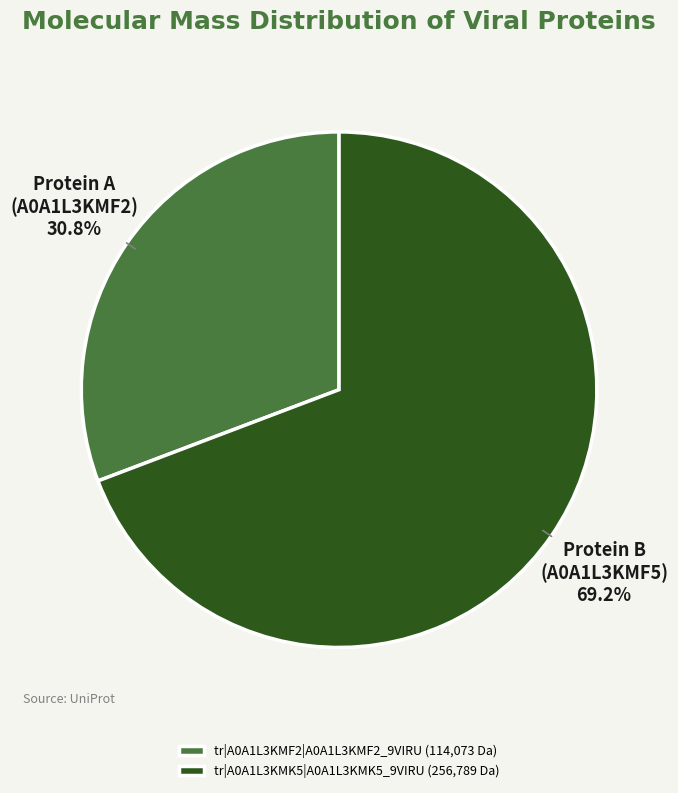

What is the smallest slice in the pie chart?

tr|A0A1L3KMF2|A0A1L3KMF2_9VIRU